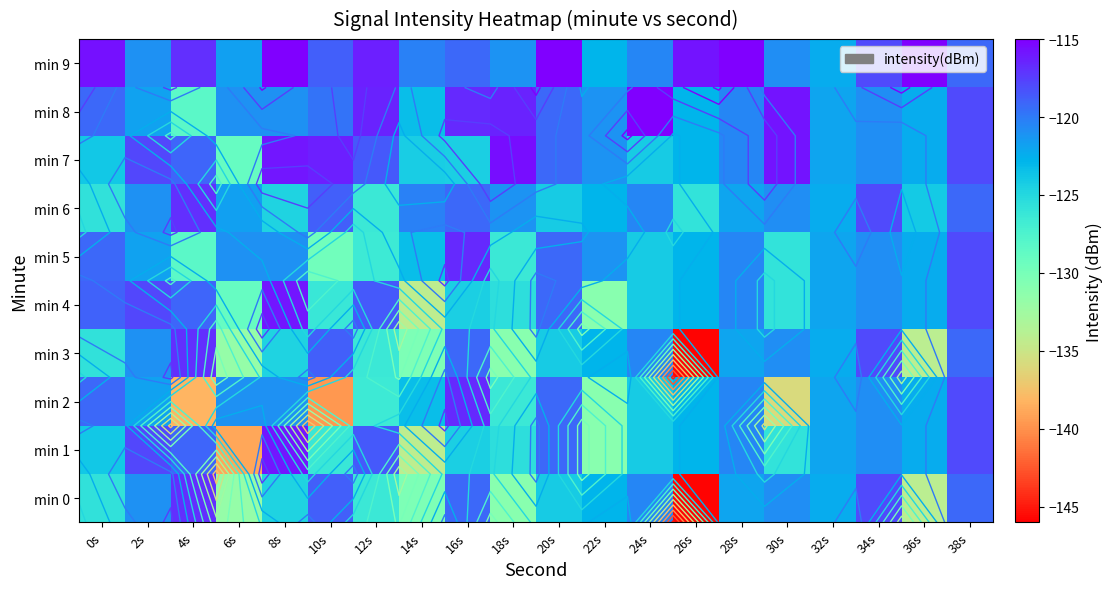

What is the maximum value shown in the chart?

-112.0